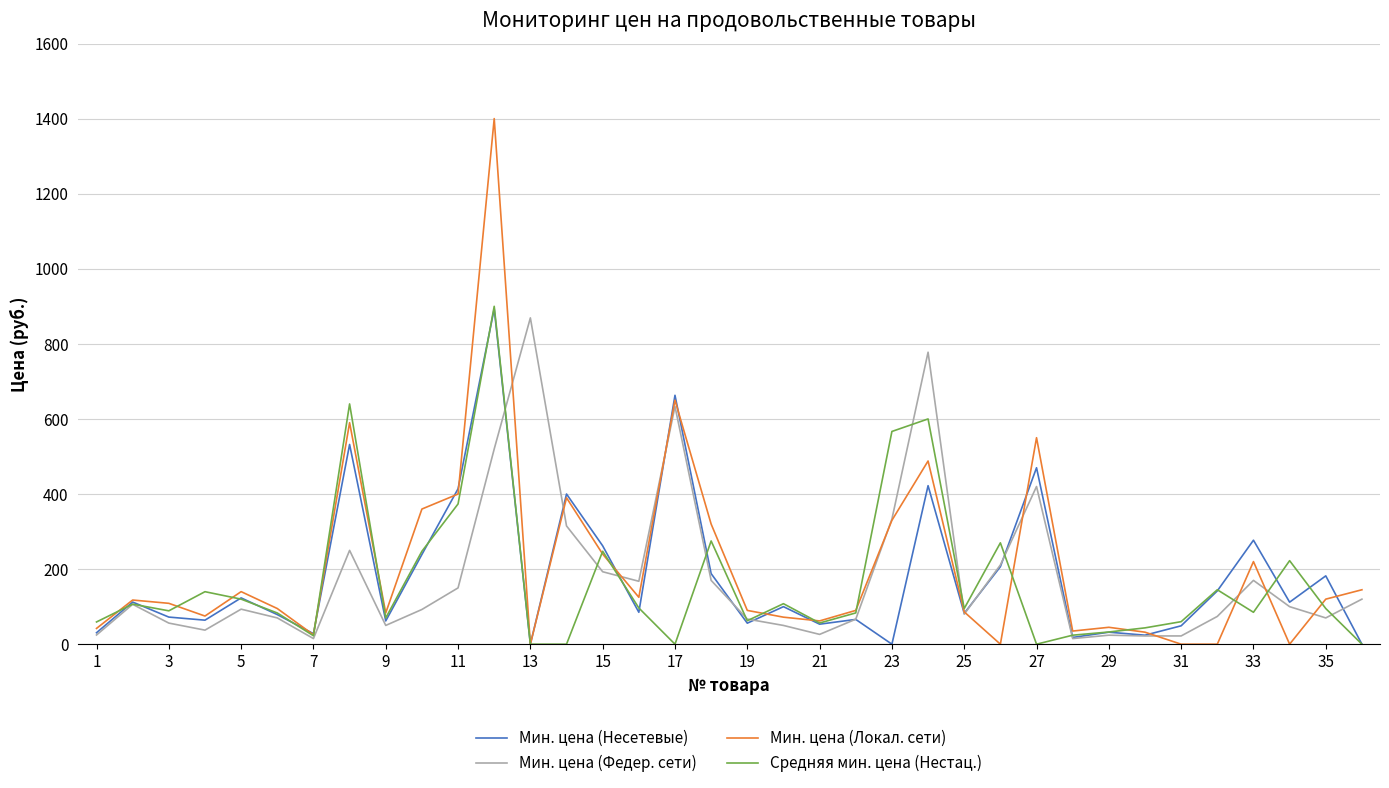

Does the chart display data point markers on the line(s)?

No